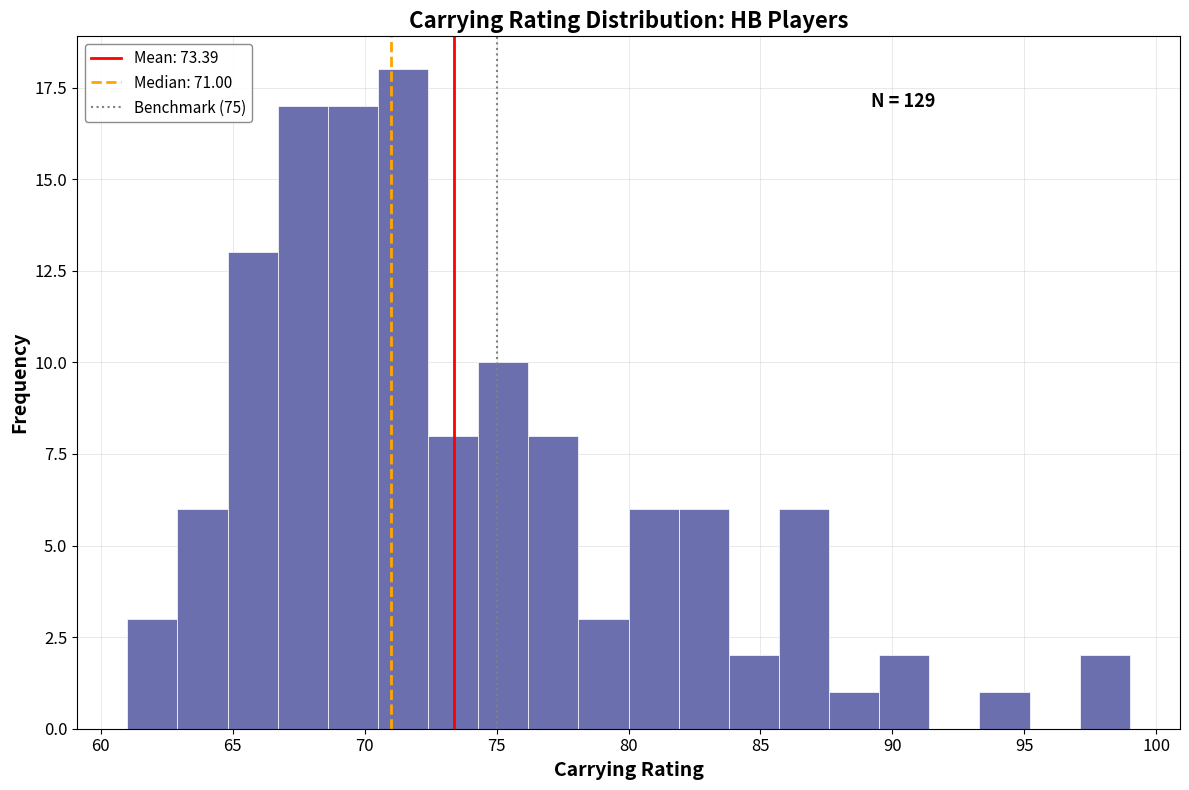

Read against the x-axis, roughly where is the centre of the tallest bar?

71.5